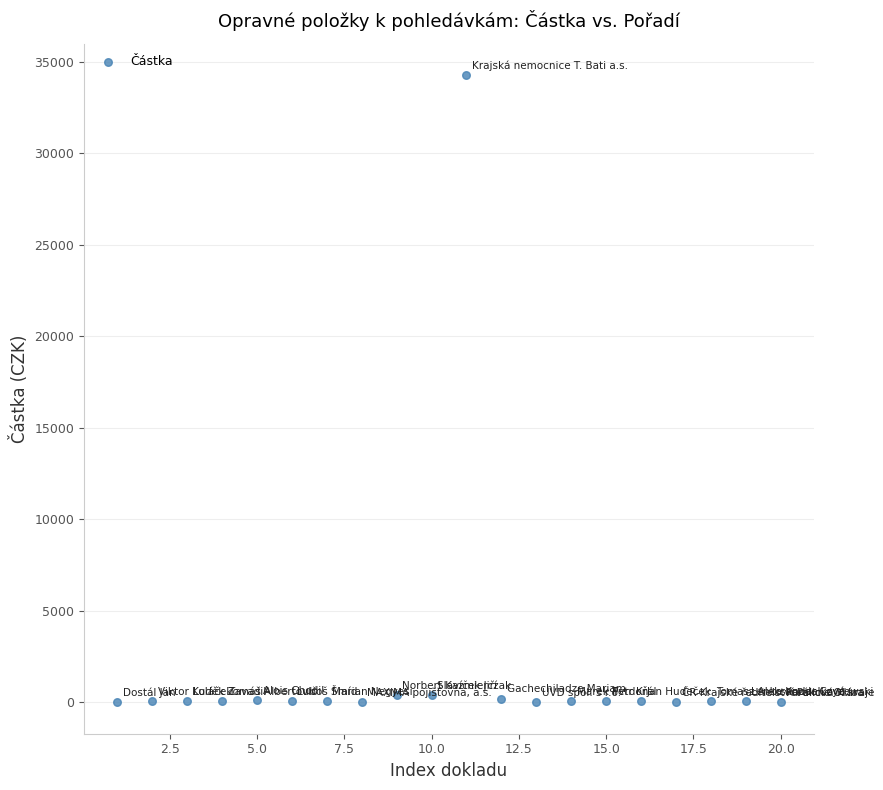

What is the range of Y values (max minus min)?

34269.2